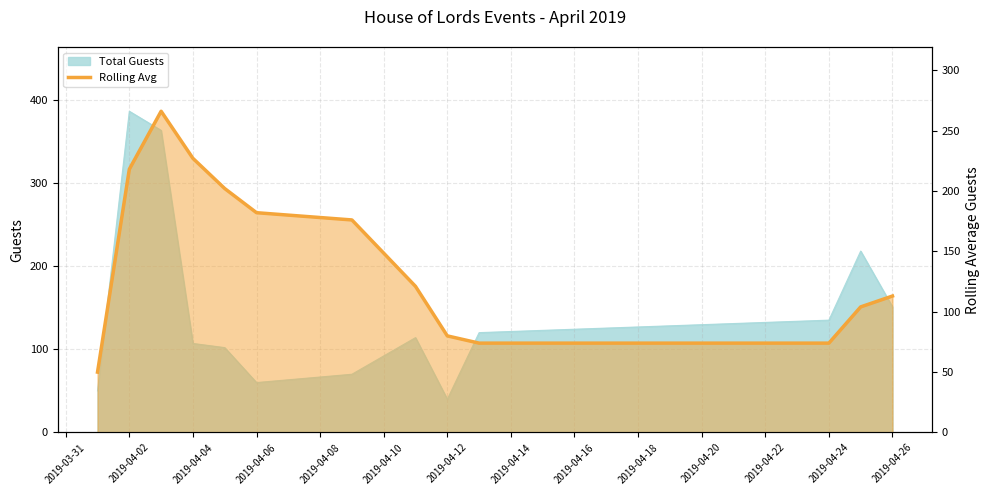

What is the average value?

145